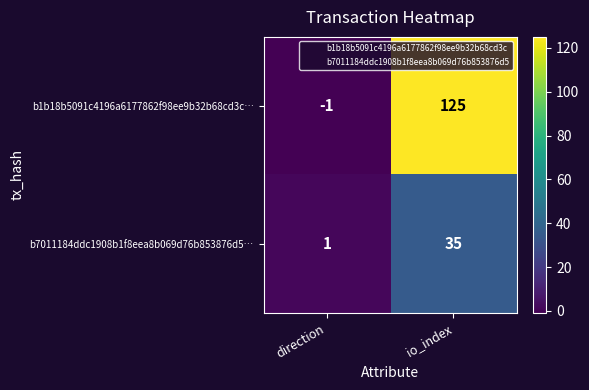

What is the highest value of the b1b18b5091c4196a6177862f98ee9b32b68cd3c… series?

125